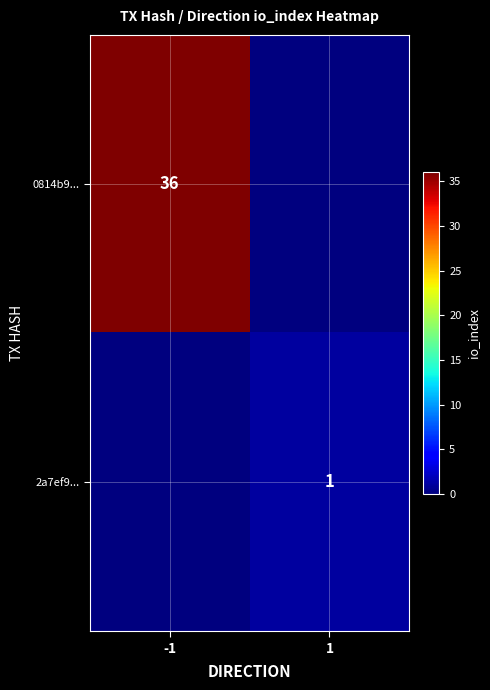

The 0814b9... series shows 36 at -1. True or false?

True